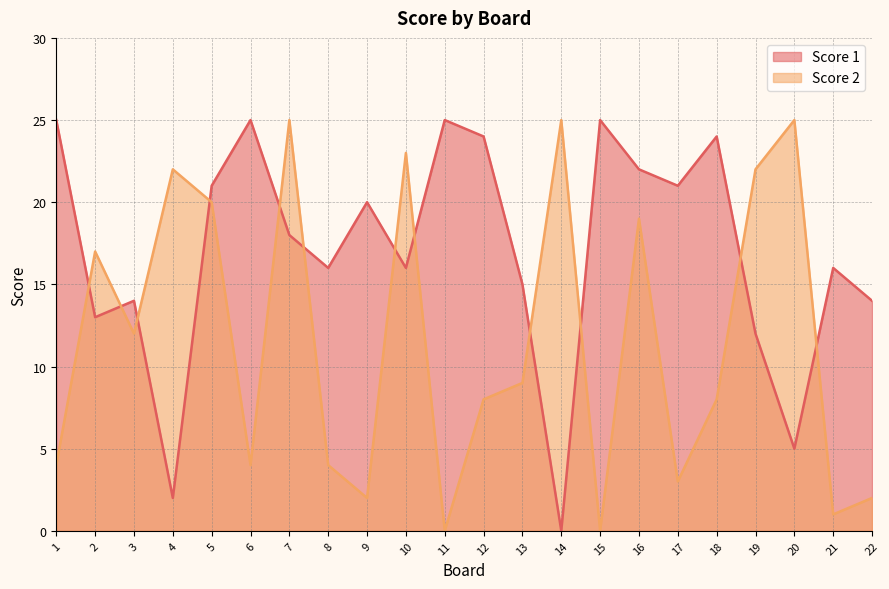

How many categories are shown in the chart?

22